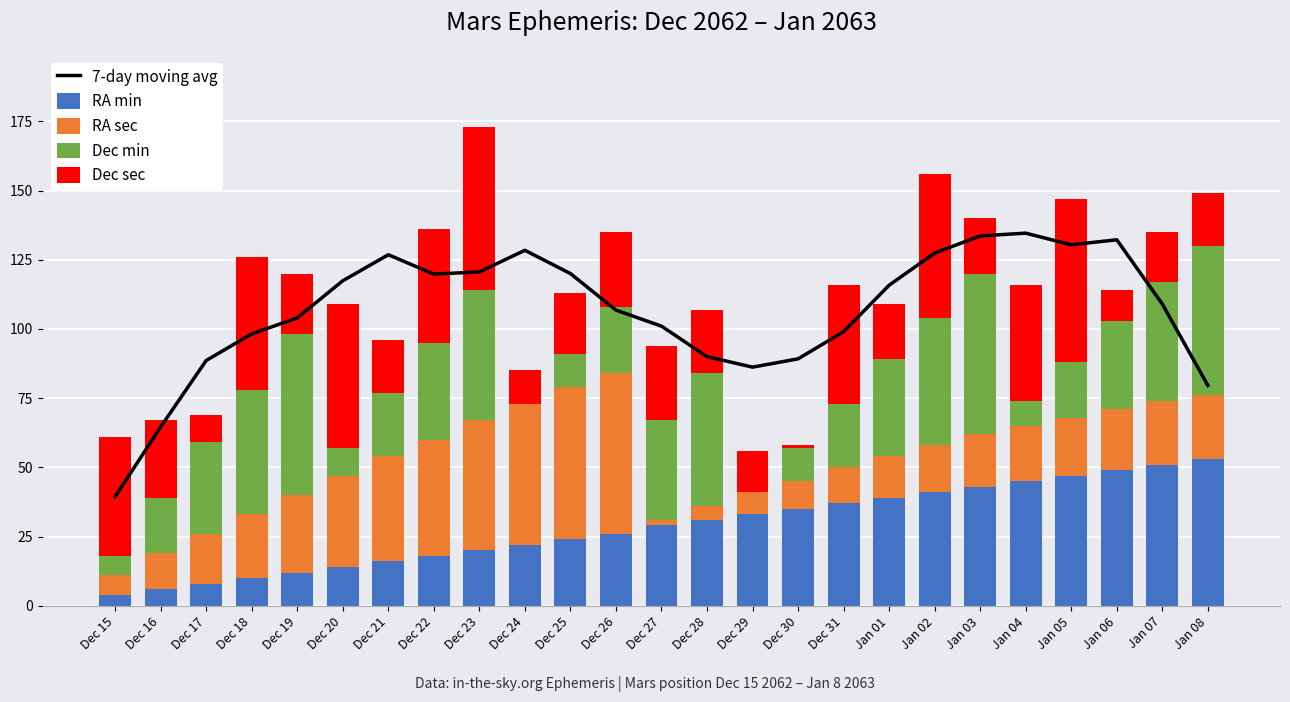

At which label does RA min first exceed 29?

Dec 28